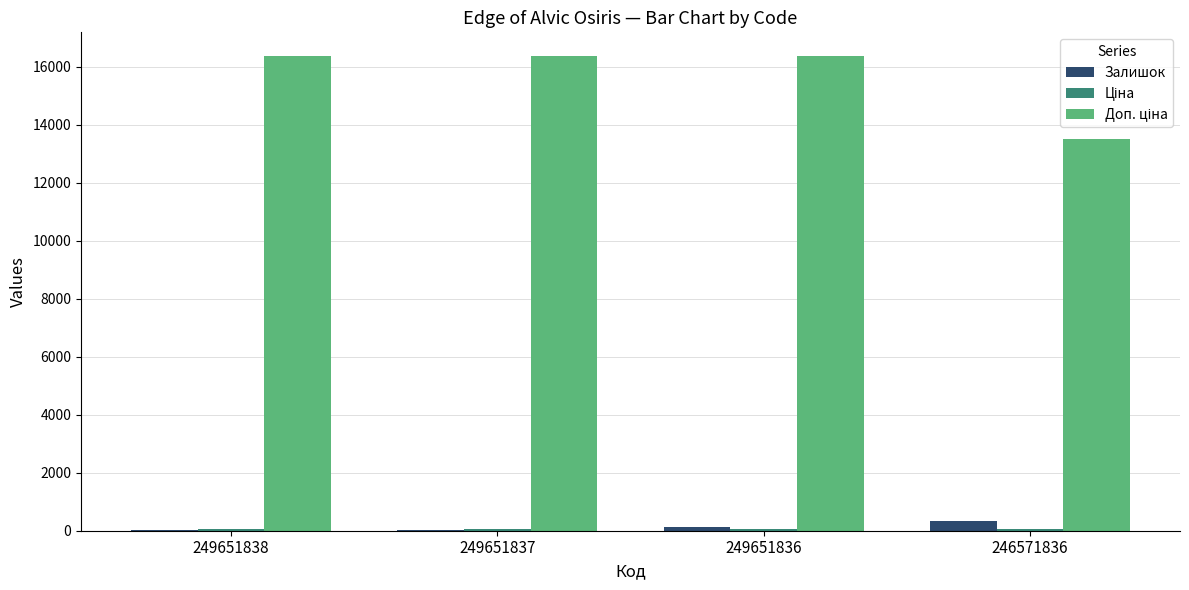

What is the maximum value shown in the chart?

16366.5